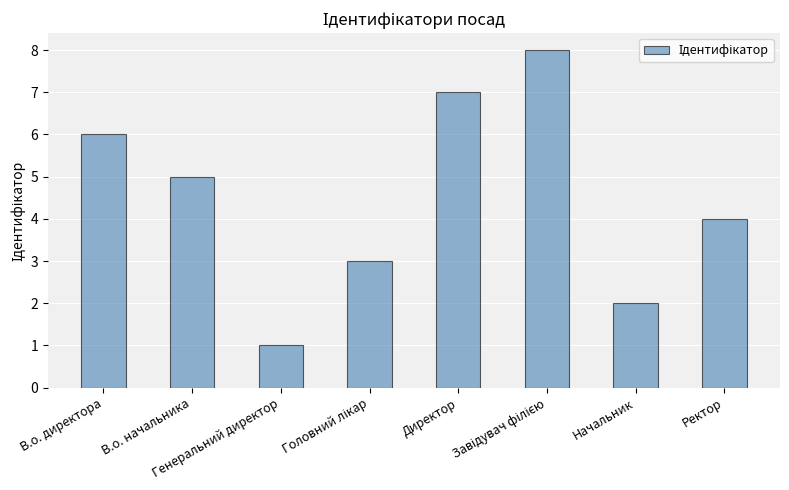

How many bars are there in total?

8